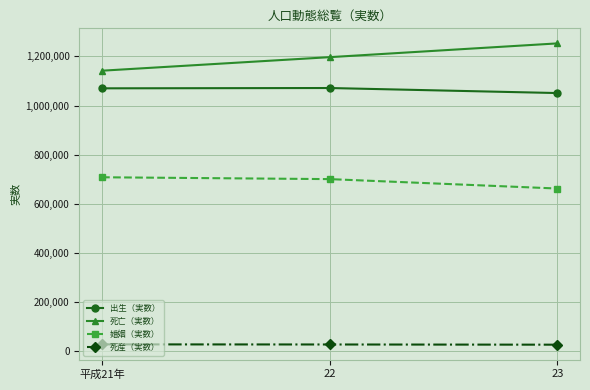

The value of 婚姻（実数） at 23 is 438804. True or false?

False